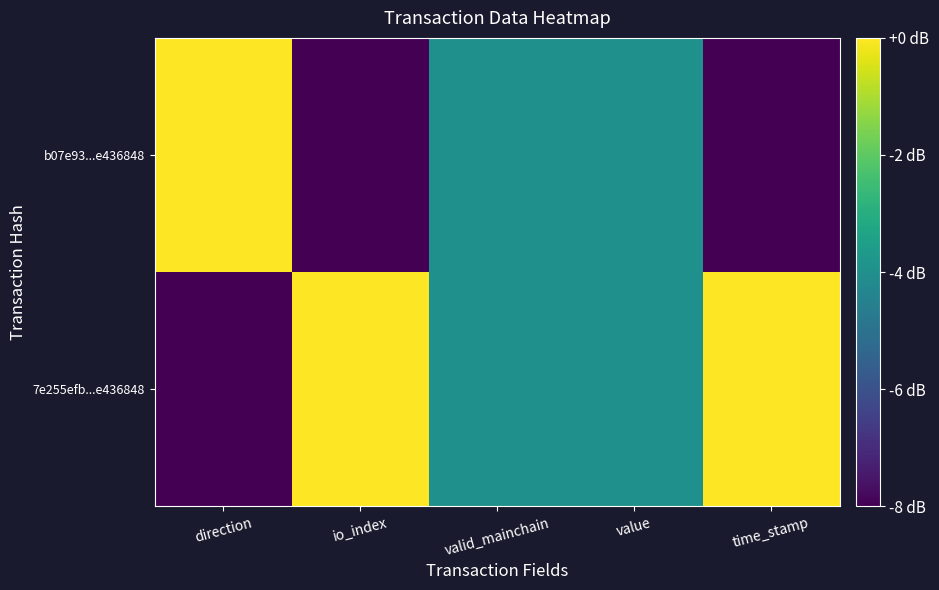

Reading left to right, extract all data points from this chart.

7e255efb...e436848: direction=-8	io_index=0	valid_mainchain=-4	value=-4	time_stamp=0
b07e93...e436848: direction=0	io_index=-8	valid_mainchain=-4	value=-4	time_stamp=-8